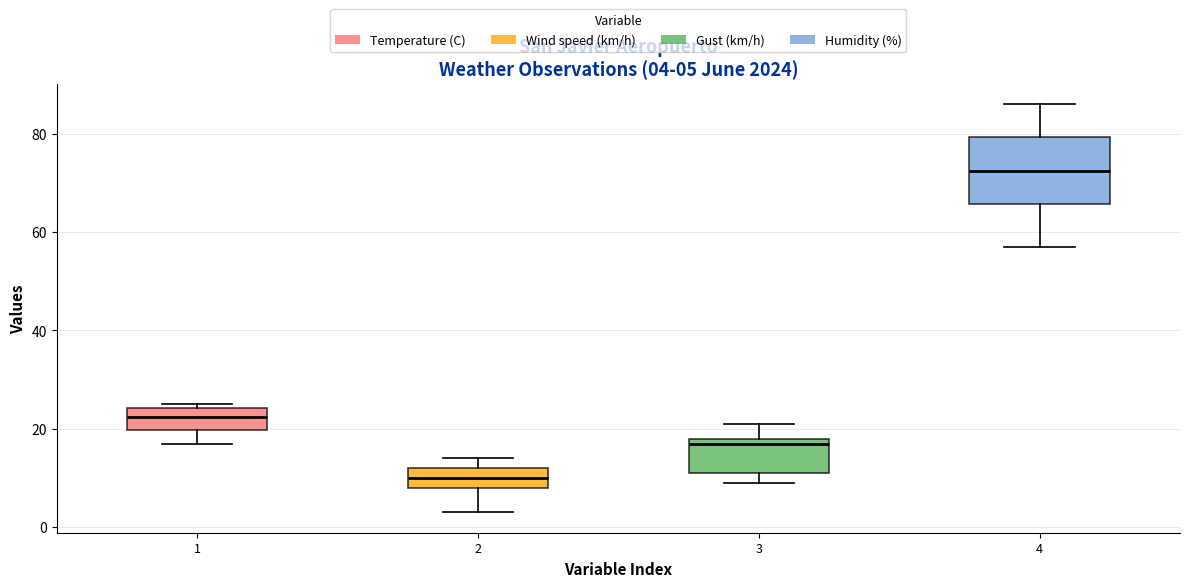

Which box is the tallest, from its lower edge to its upper edge?

4